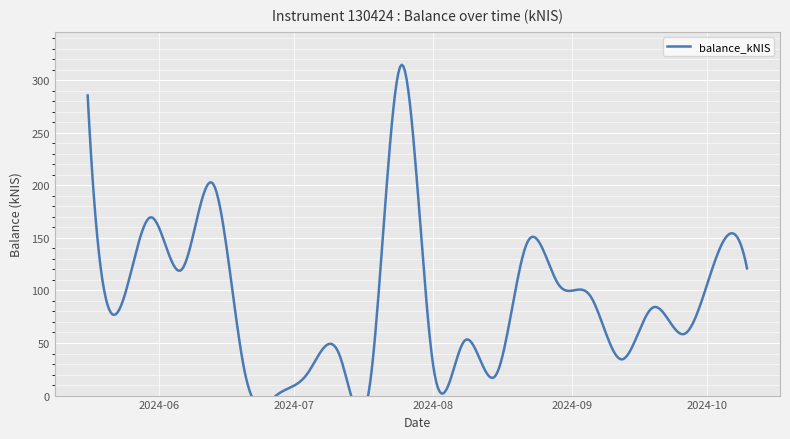

Which has a higher value, 2024-10-10 or 2024-05-23?

2024-10-10